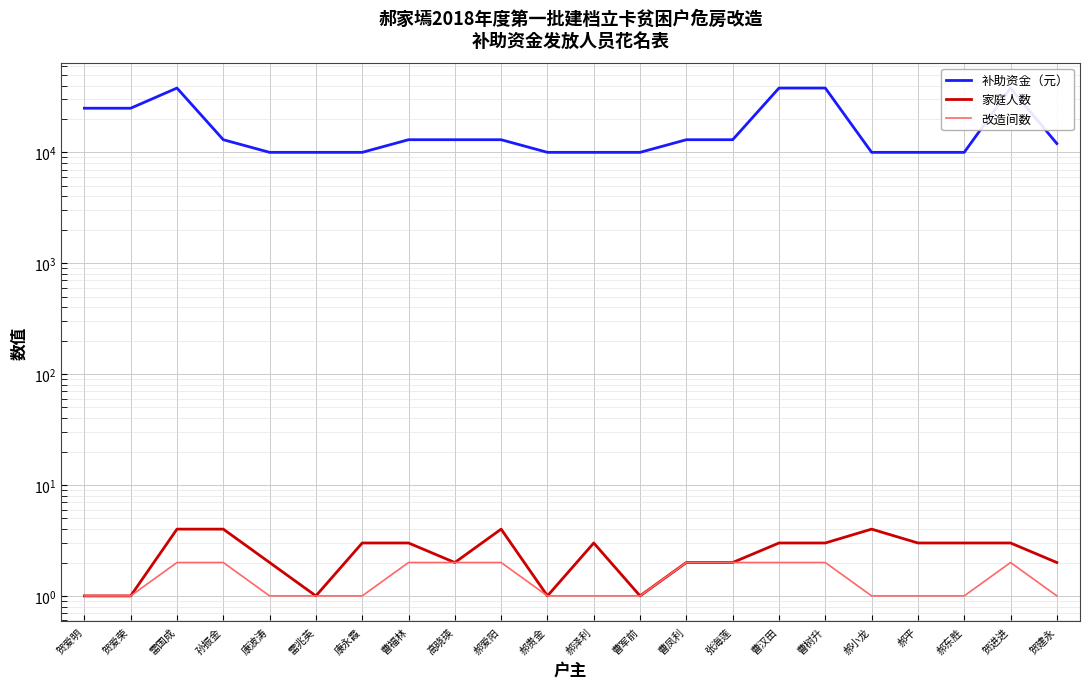

At 曹凤利, list the series in order from largest to smallest.

补助资金（元）, 家庭人数, 改造间数